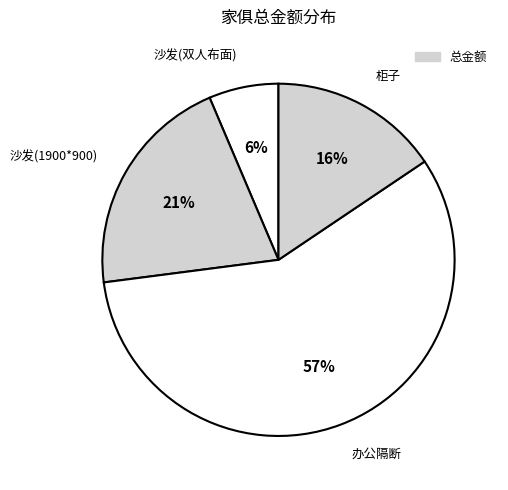

Is it true that 沙发(双人布面) is 1% of the pie?

False